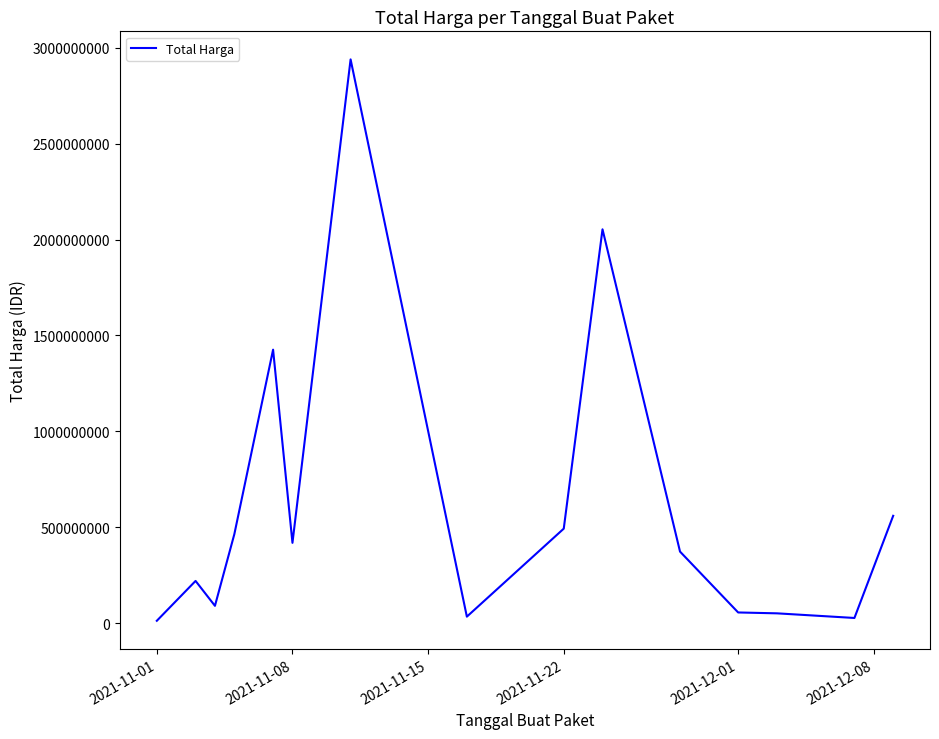

What is the sum of all values?

9220985555